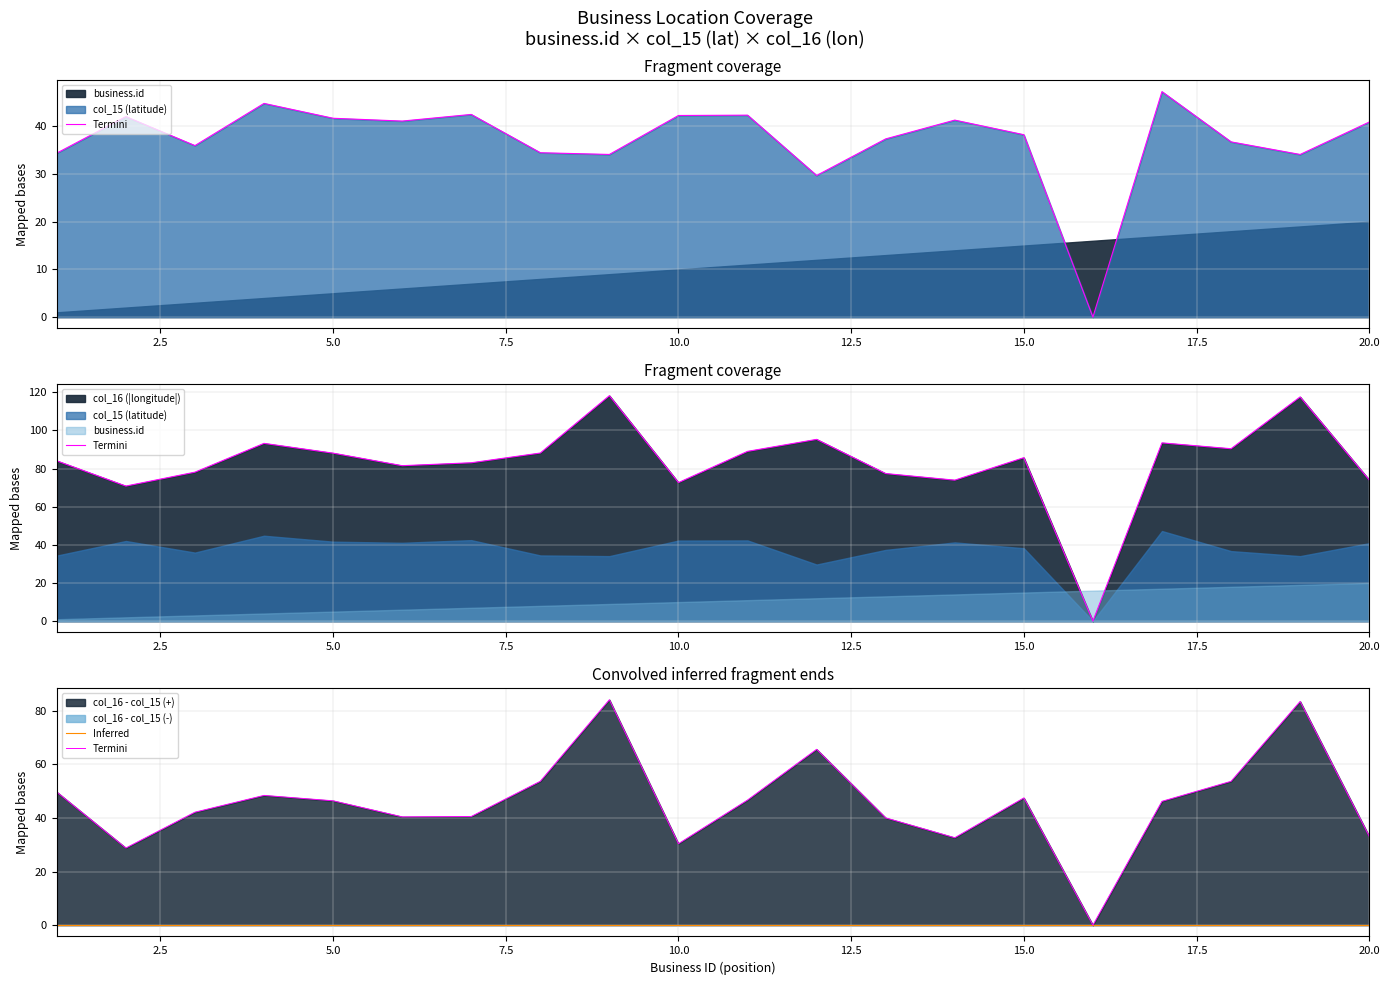

List the labels in order of longitude value, largest first.

9, 19, 12, 17, 4, 18, 11, 8, 5, 15, 1, 7, 6, 3, 13, 20, 14, 10, 2, 16